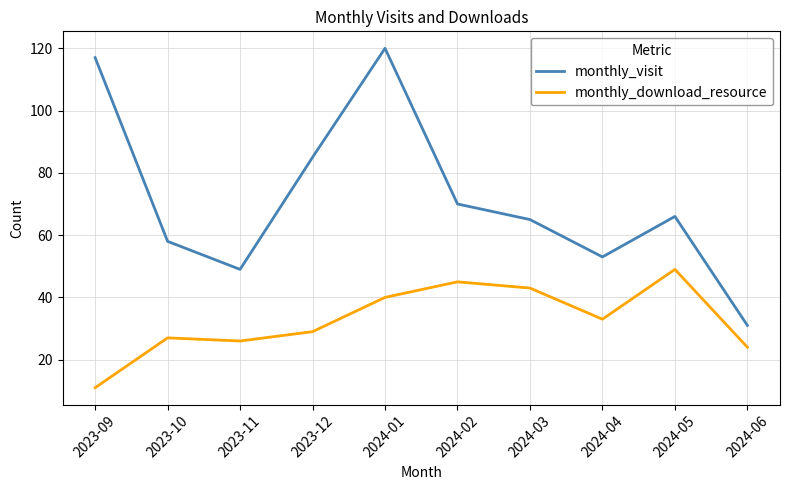

What is the total value across all series at 2023-10?

85